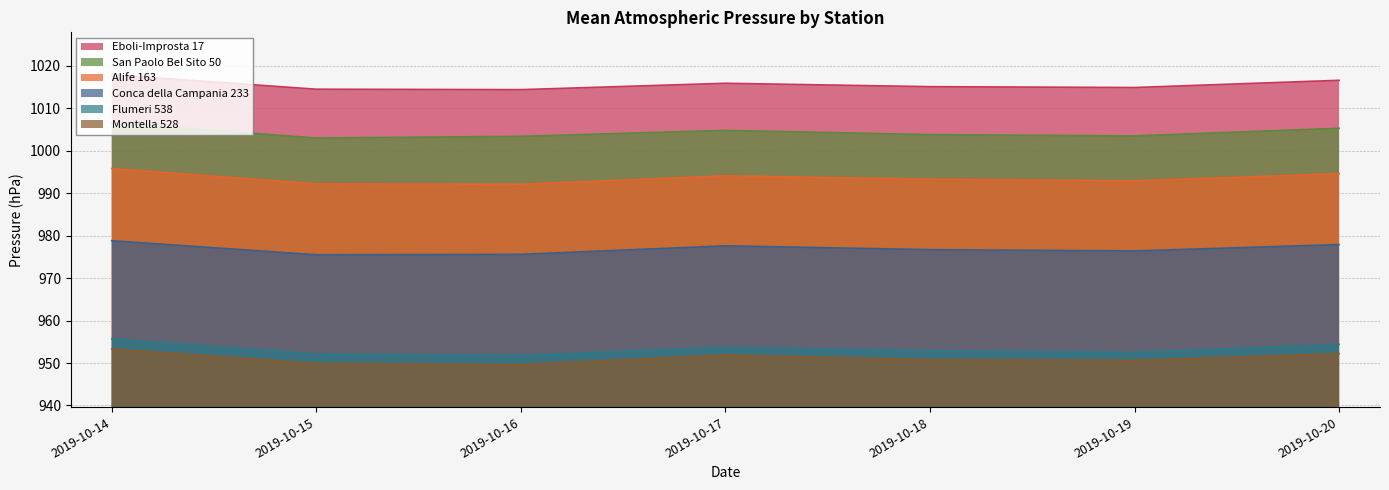

Where is Alife 163 nearest to the value 993?

2019-10-19